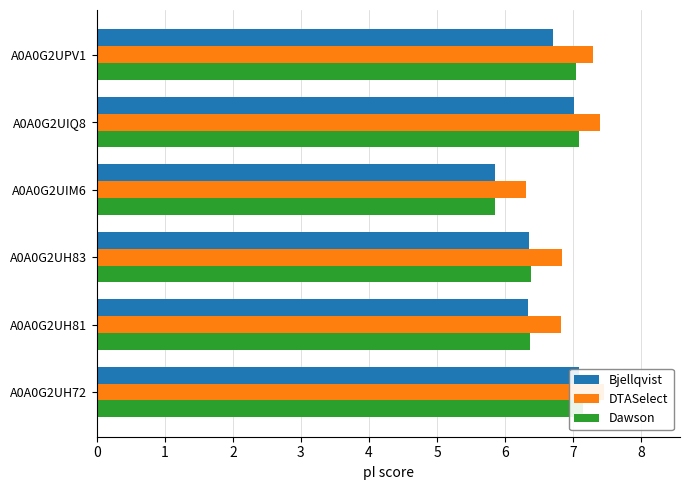

How many data points in DTASelect are above 7?

3